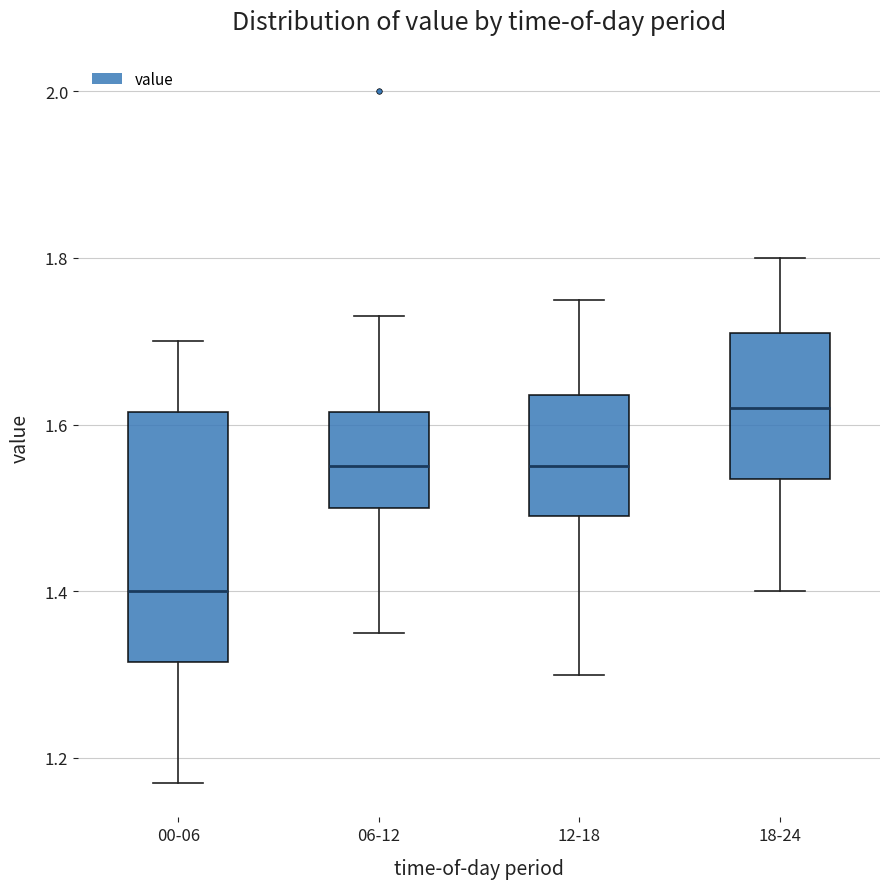

Which box's median line is the highest?

18-24